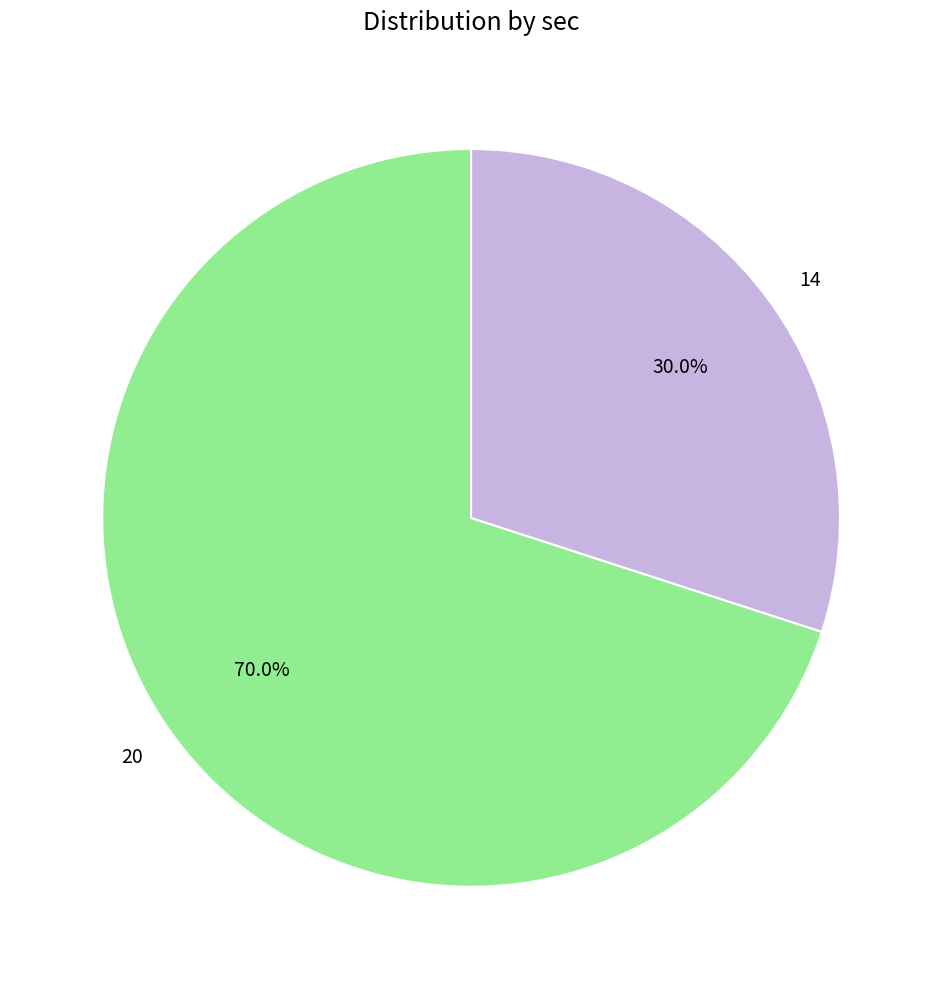

What is the ratio of the value at 20 to the value at 14?

2.3